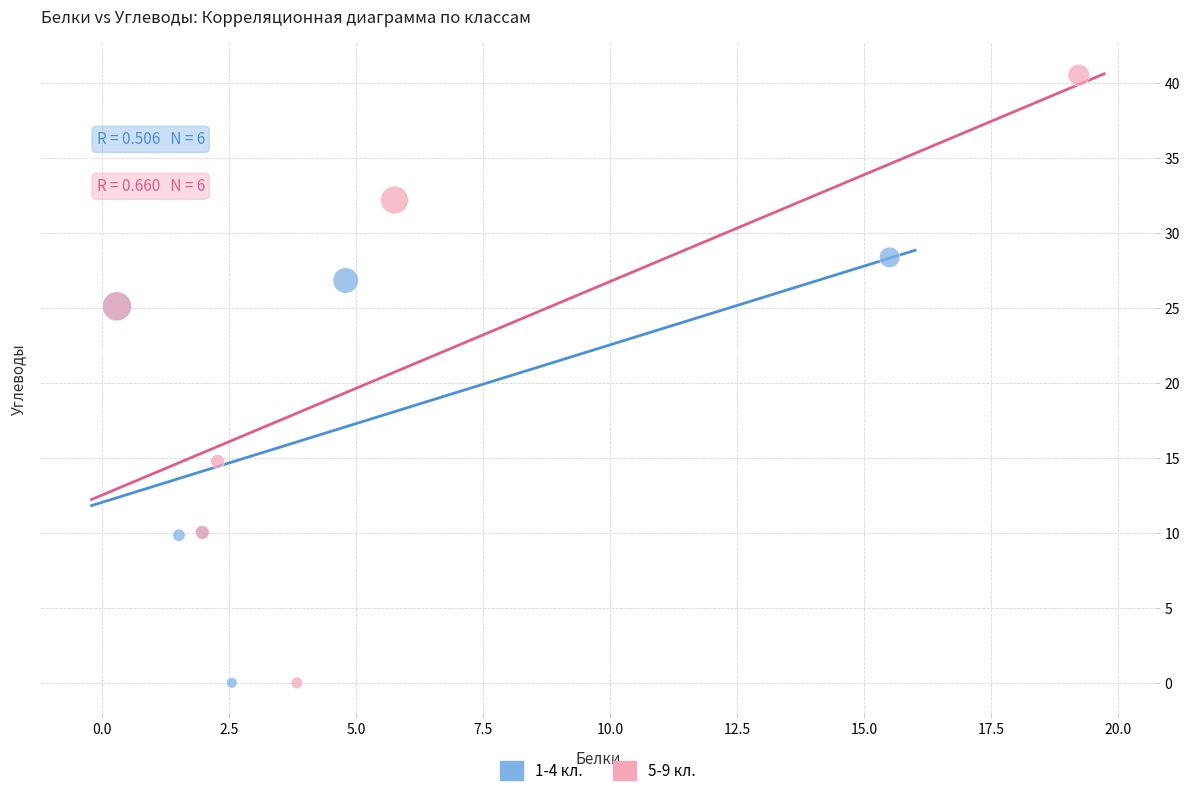

Which series has the widest spread of Y values?

5-9 кл.